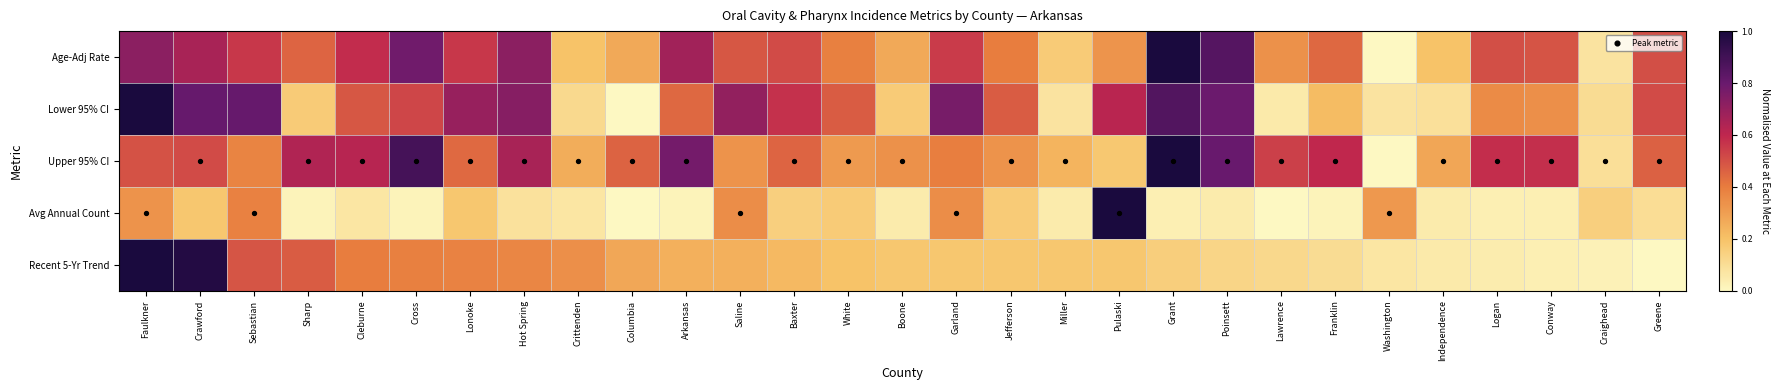

Which series has the widest spread of values?

Age-Adj Rate